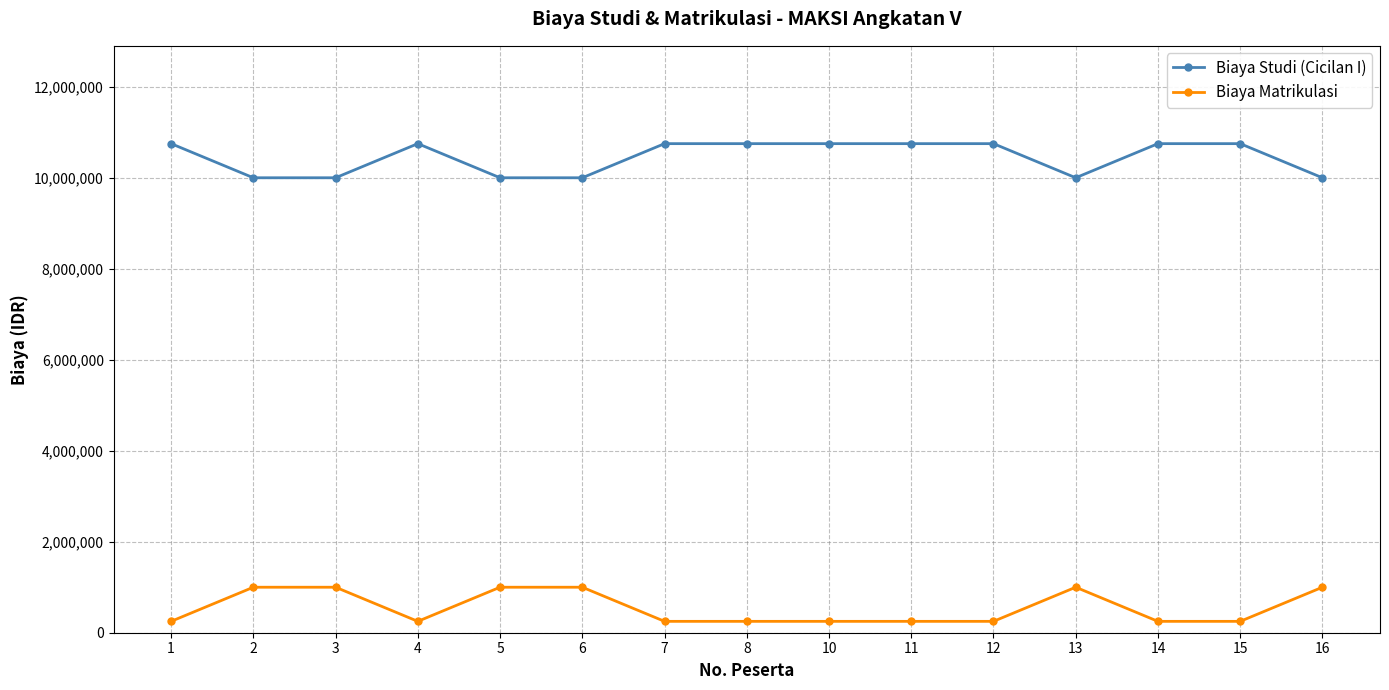

Reading left to right, extract all data points from this chart.

Biaya Studi (Cicilan I): 10750000	10000000	10000000	10750000	10000000	10000000	10750000	10750000	10750000	10750000	10750000	10000000	10750000	10750000	10000000
Biaya Matrikulasi: 250000	1000000	1000000	250000	1000000	1000000	250000	250000	250000	250000	250000	1000000	250000	250000	1000000